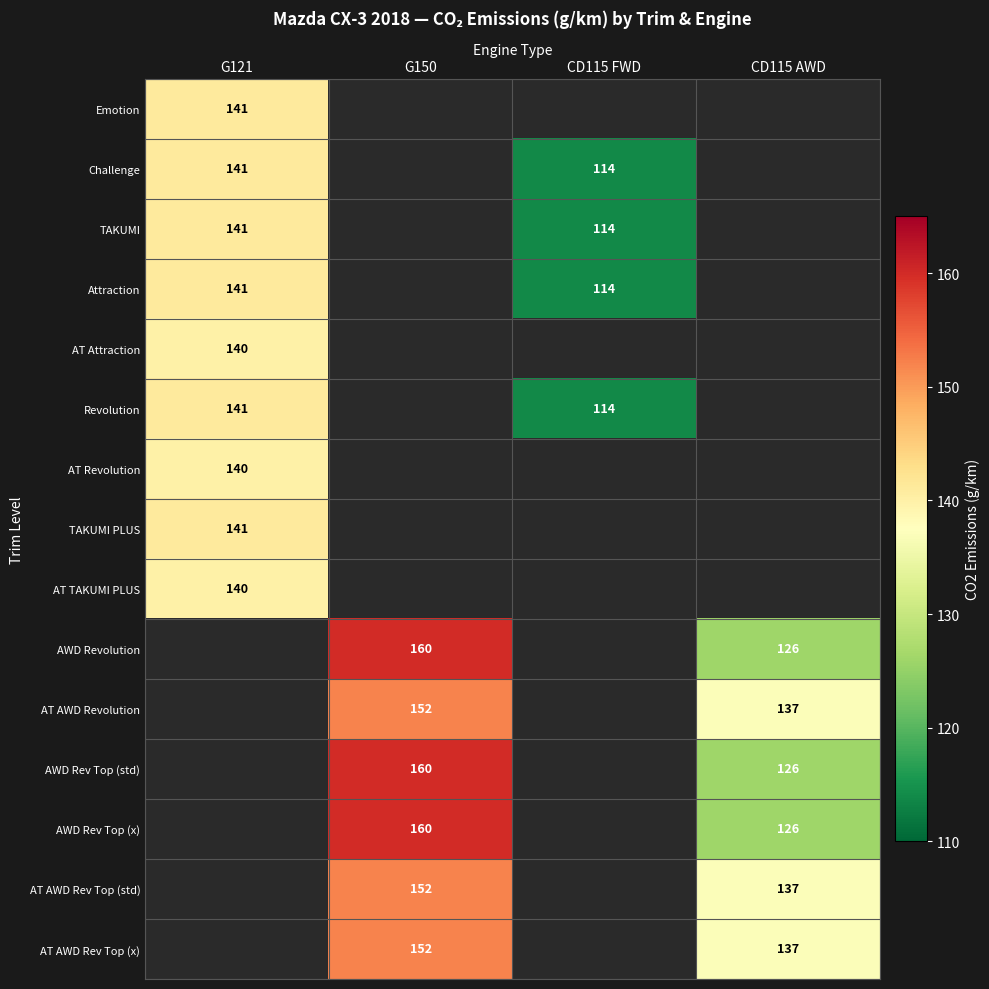

Which category has the lowest value across all series?

CD115 FWD